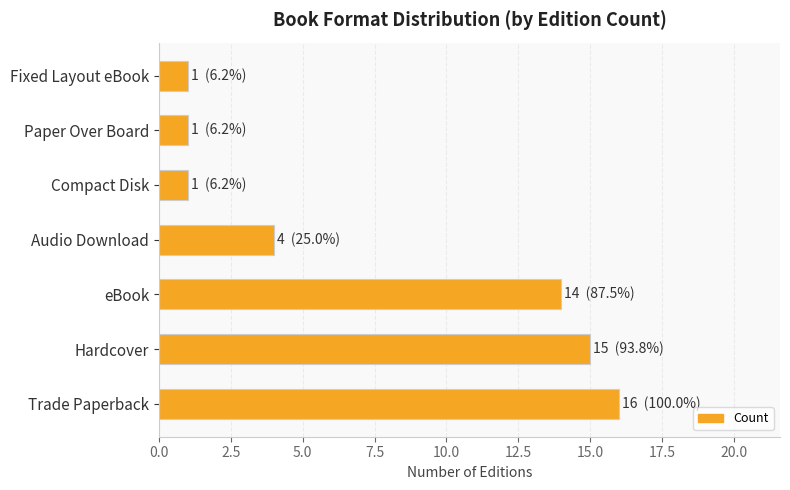

What is the sum of the values at Trade Paperback and Paper Over Board?

17